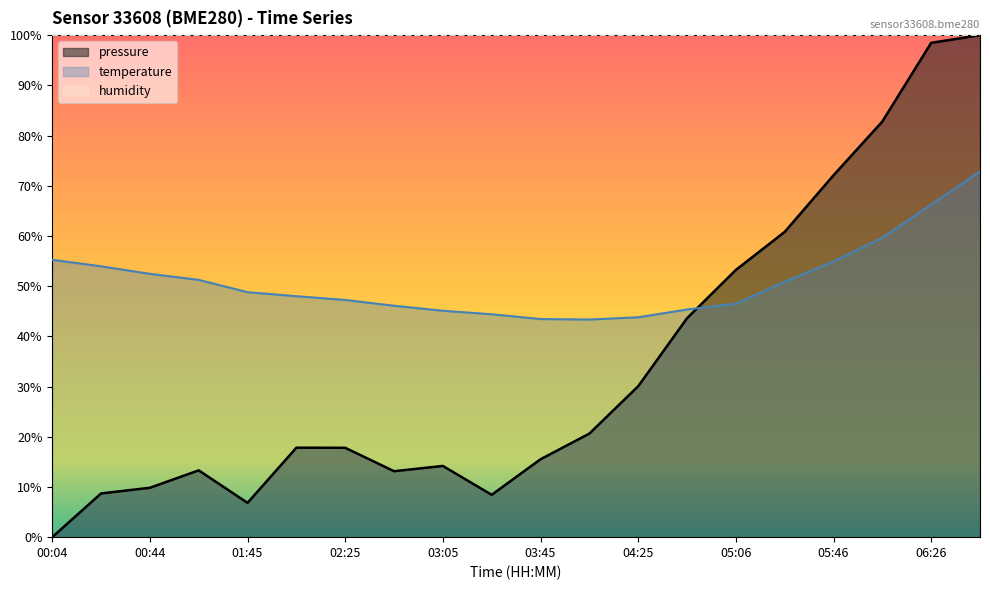

In pressure, how many points are lower than both neighbors (excluding endpoints)?

3